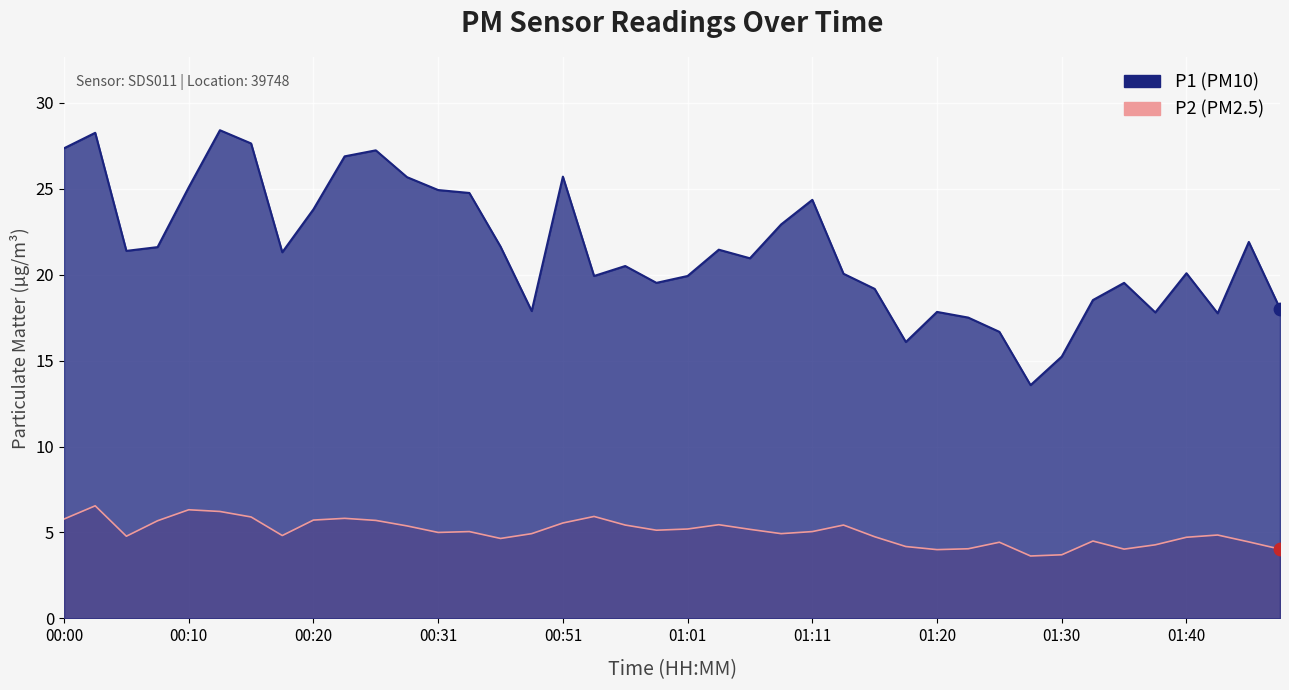

Which series has the largest total across all categories?

P1